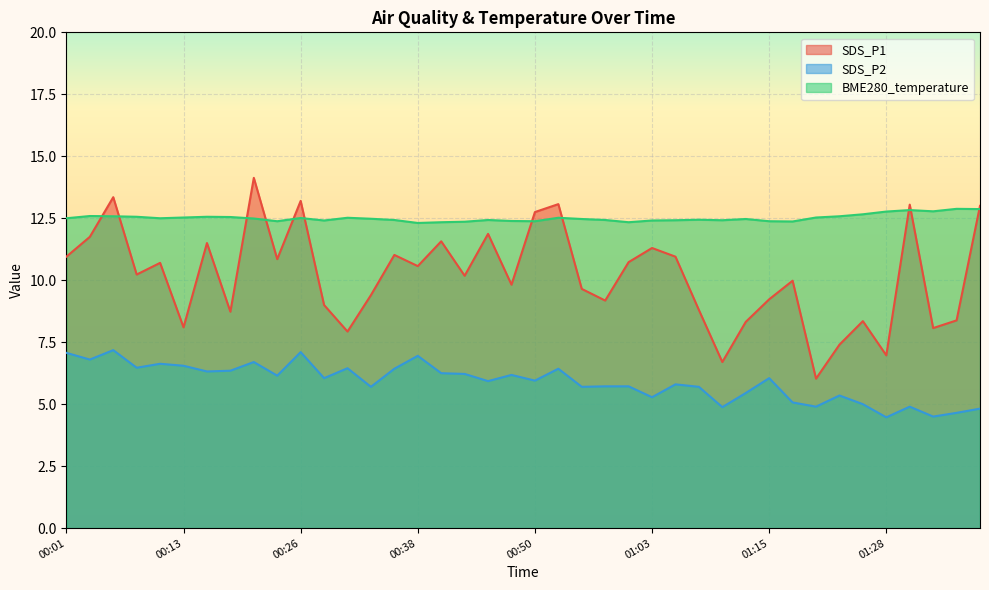

At which category is the sum across all series the highest?

00:21